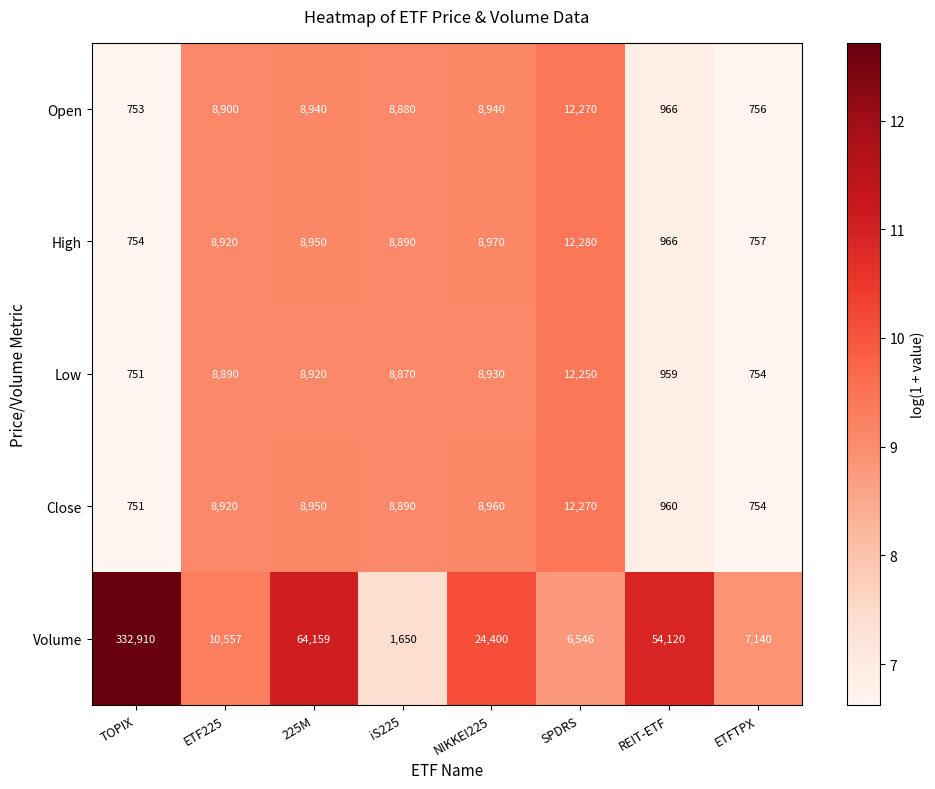

Where is High nearest to the value 6517?

iS225